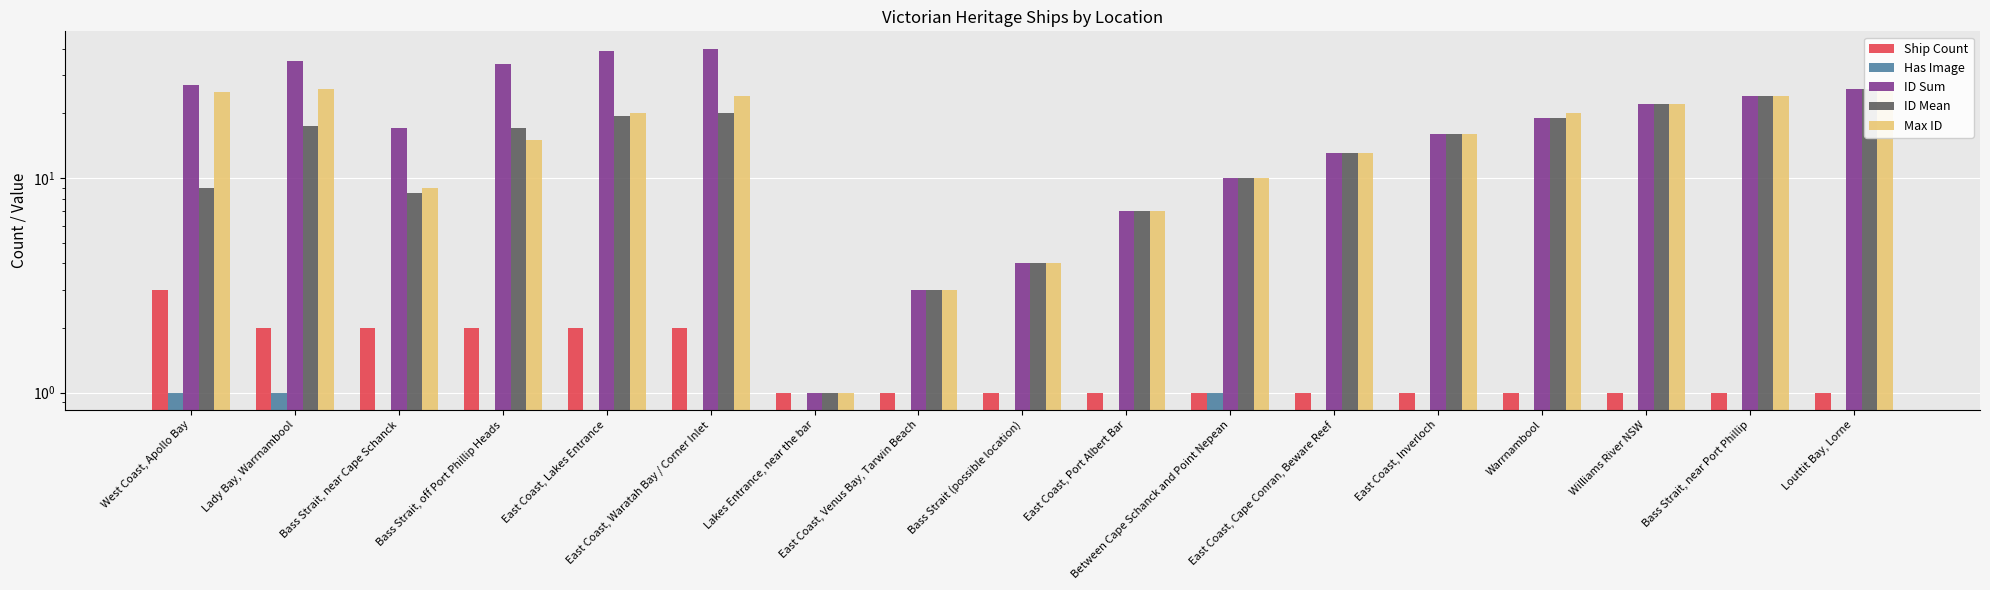

Is it true that Has Image equals 0.6 at Bass Strait, near Port Phillip?

False